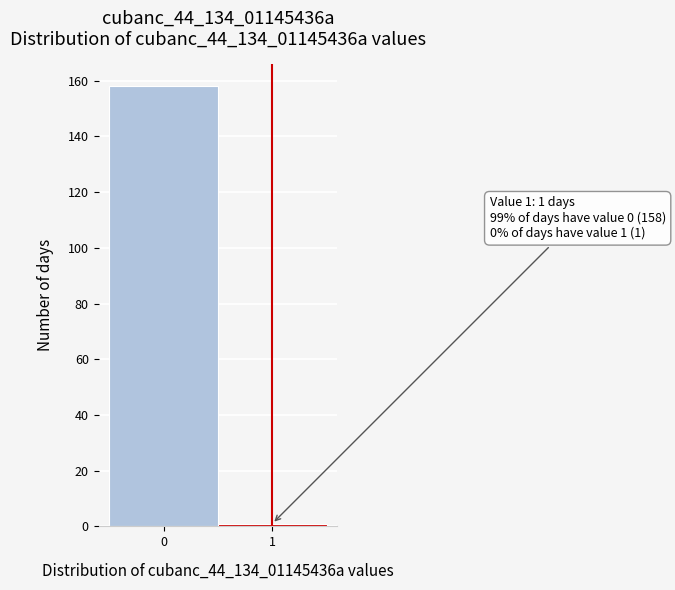

Reading left to right, extract all data points from this chart.

0=158	1=1